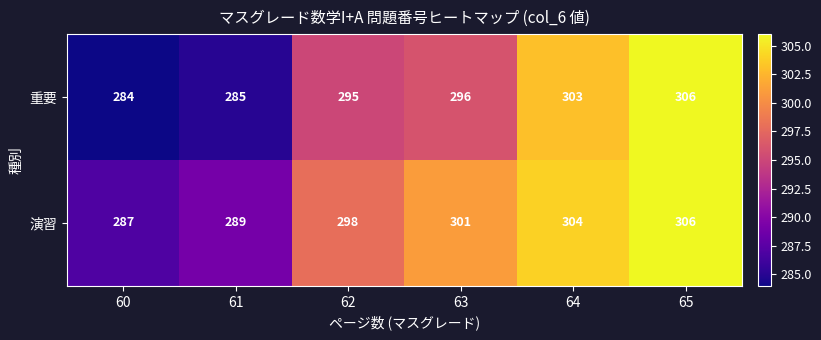

Which category has the highest value across all series?

65